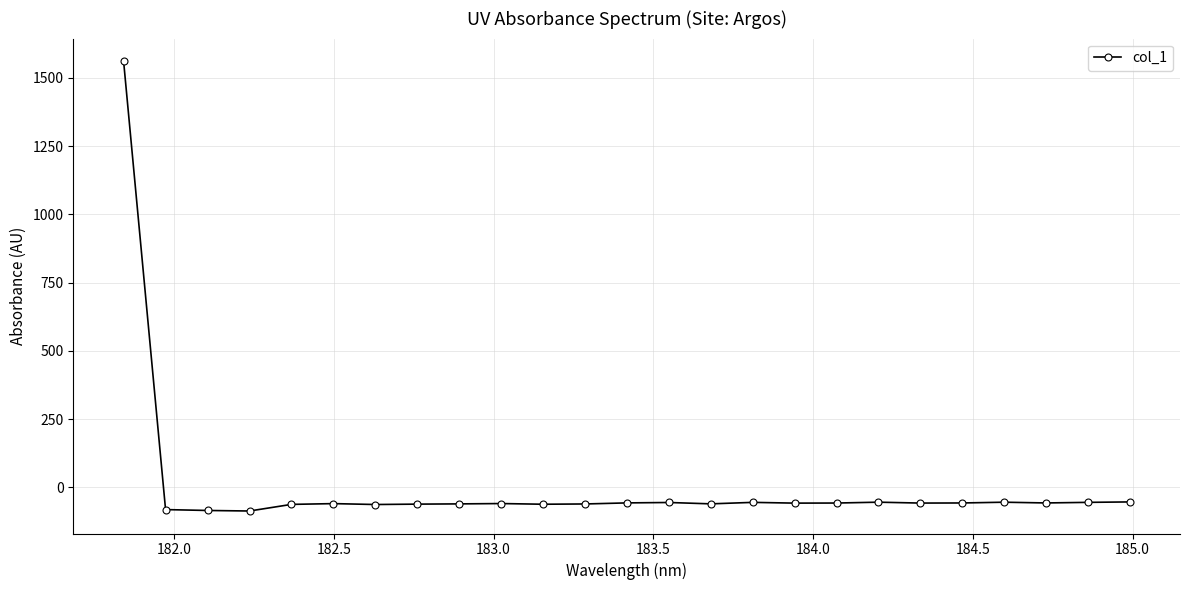

How many negative values are there?

24